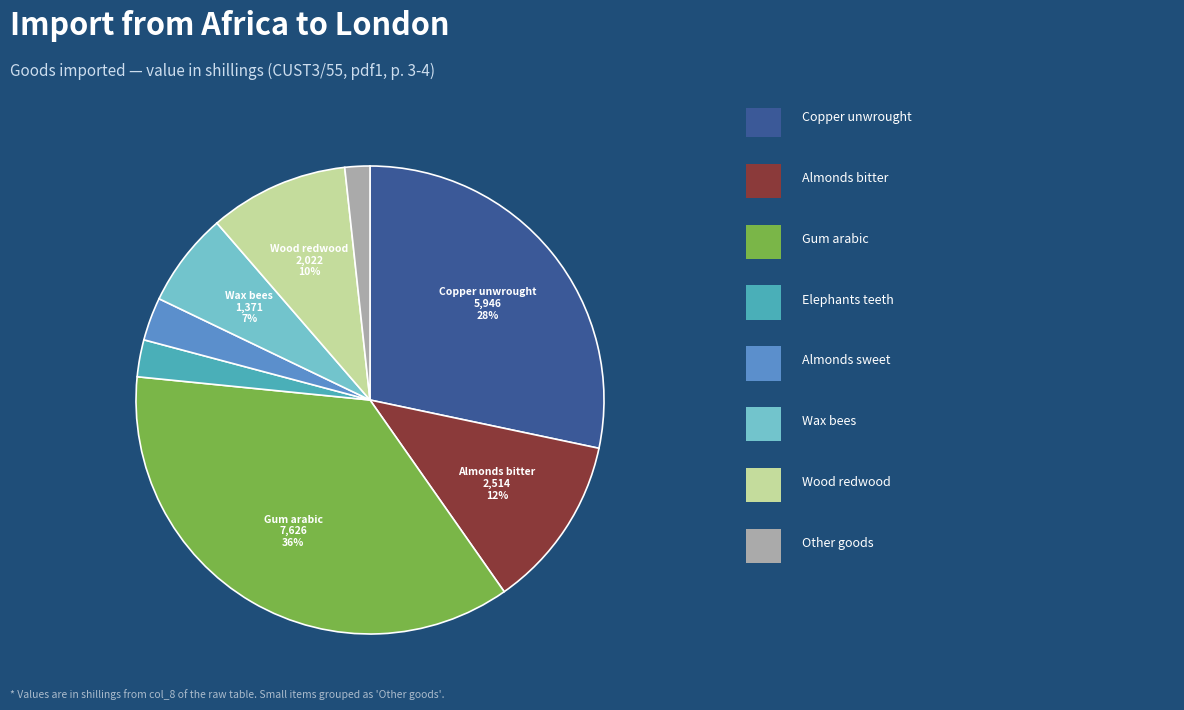

Is there a majority slice in this chart?

No